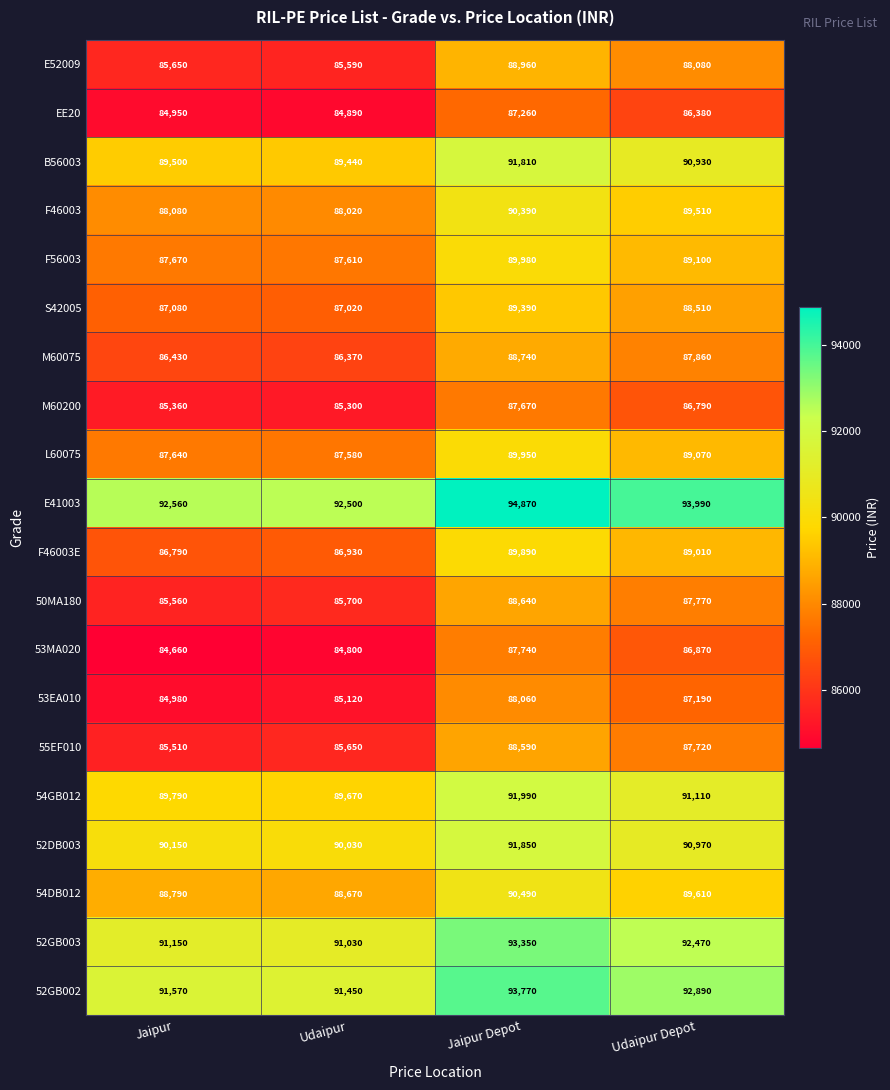

How many series are shown in this chart?

20